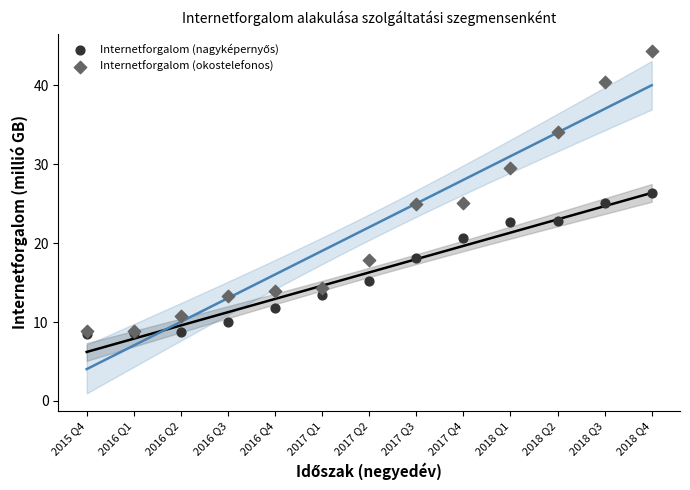

Which series reaches the maximum Y coordinate?

Internetforgalom (okostelefonos)